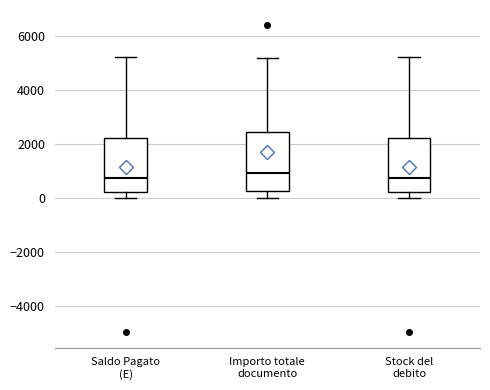

Where does the lower whisker of the box for Importo totale documento end on the y-axis? The values are not printed on the chart, so give them approximately, as read against the axis.

0